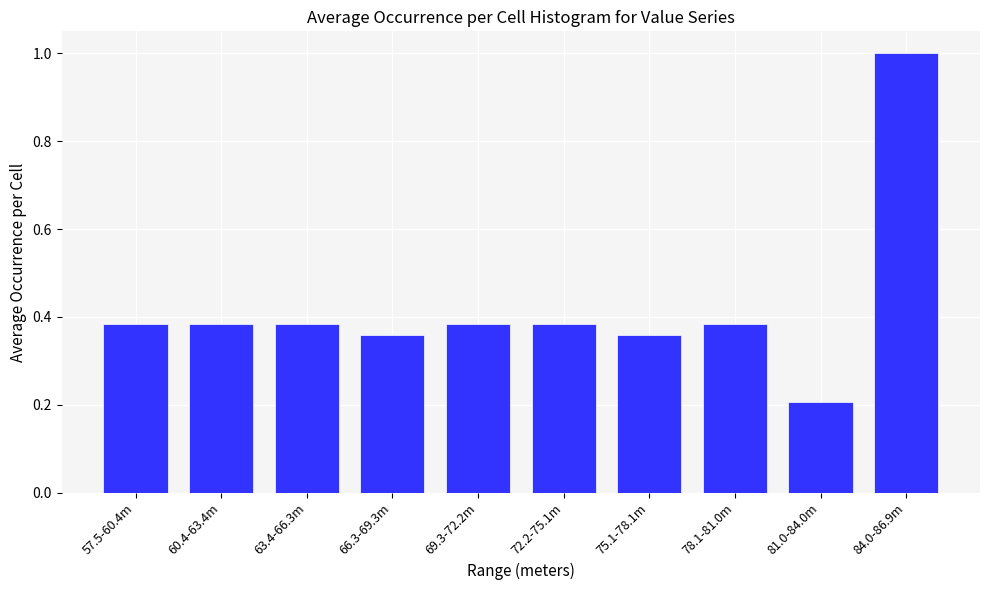

Is it true that the value at 75.1-78.1m is 0.2?

False